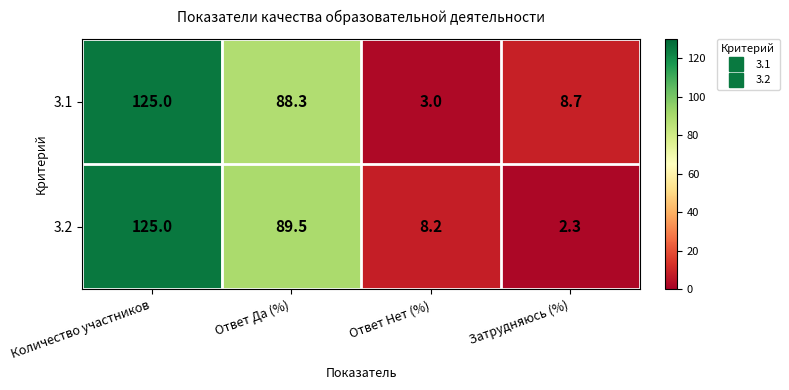

Between Количество участников and Ответ Нет (%), which series saw the biggest shift?

3.1